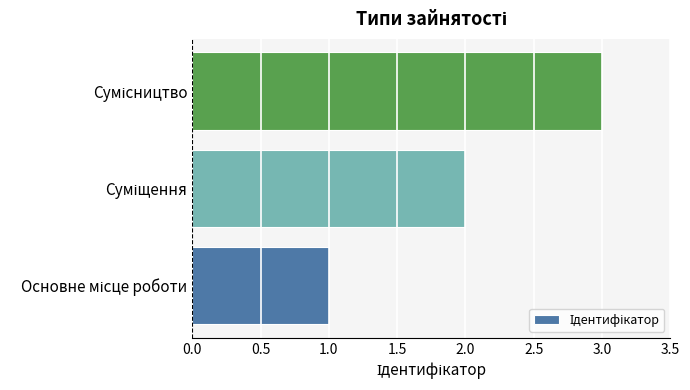

What is the greatest value displayed?

3